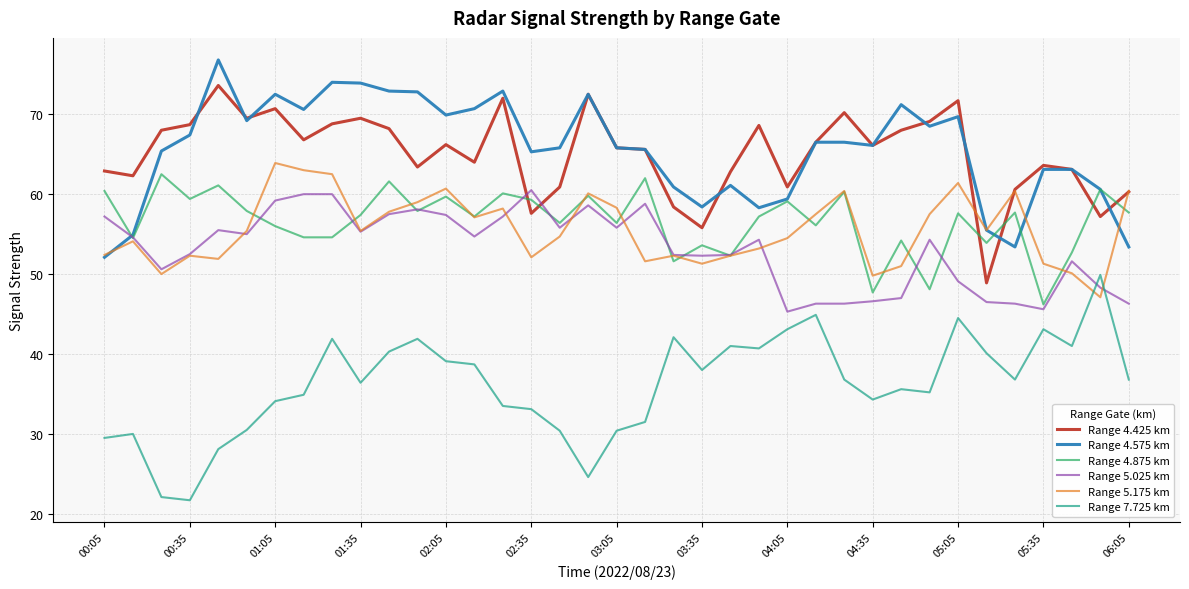

What is the lowest value of the Range 4.575 km series?

52.1